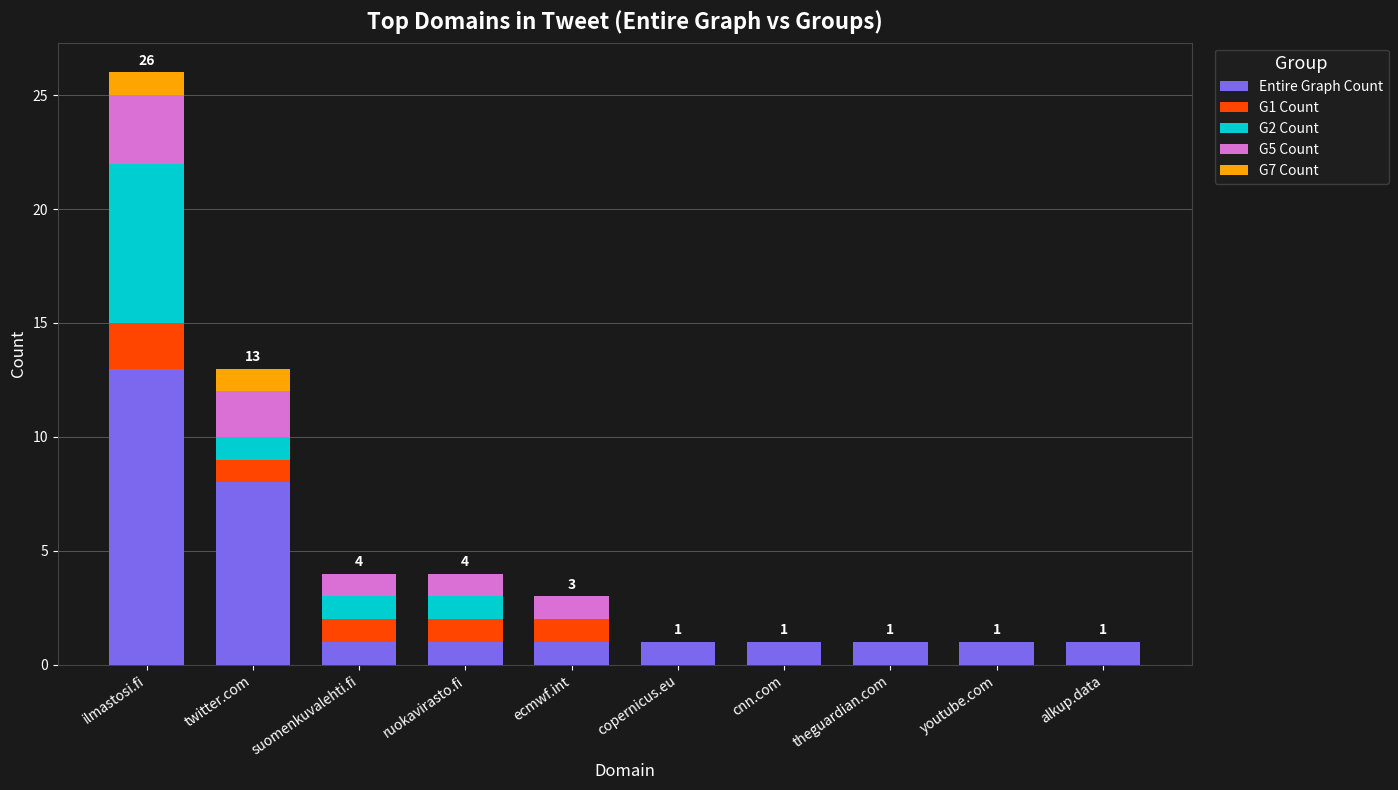

At which category is the sum across all series the highest?

ilmastosi.fi